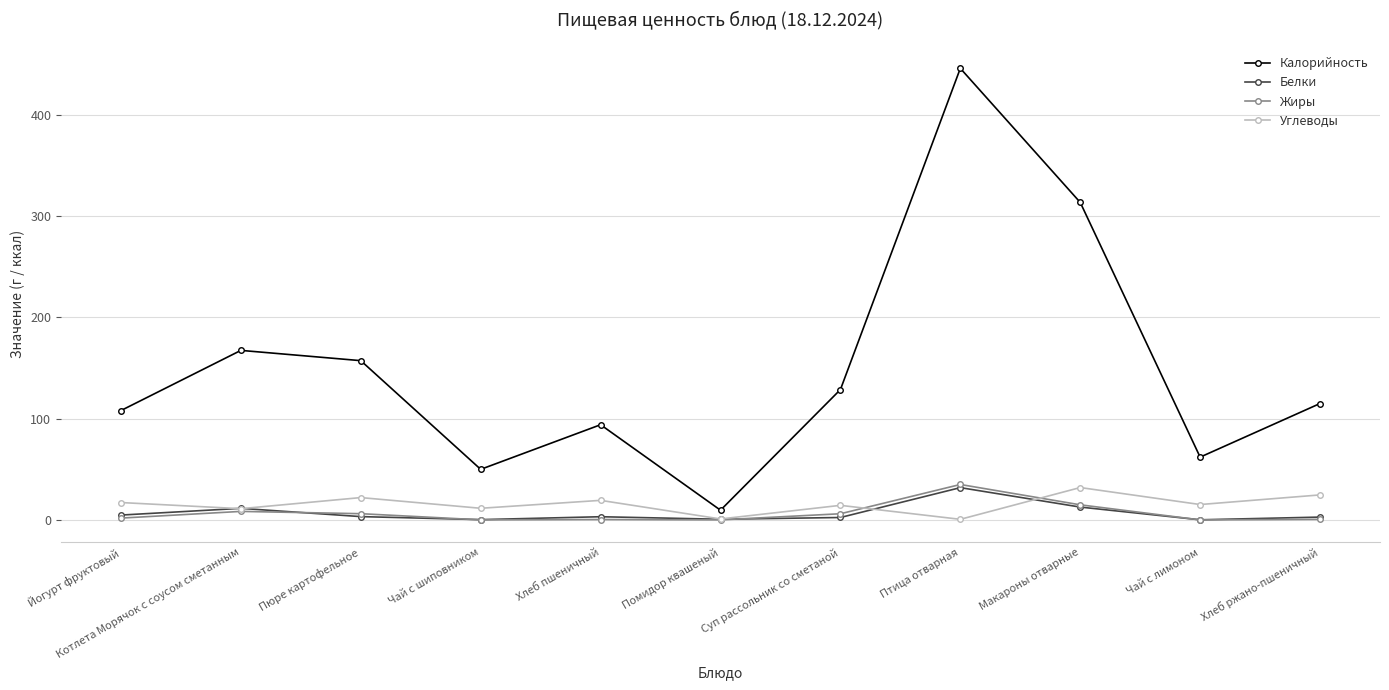

Which series has the largest total across all categories?

Калорийность